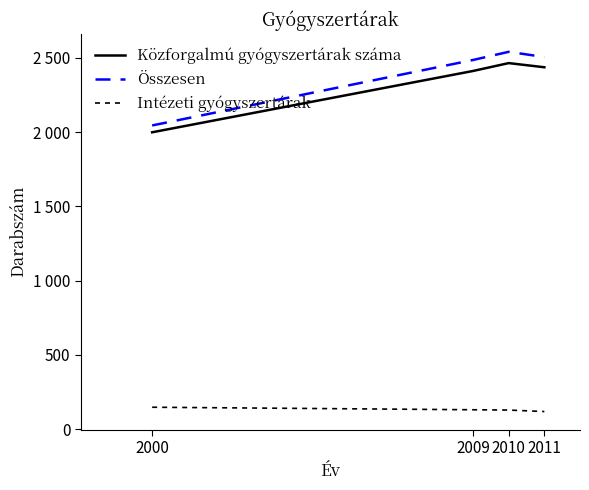

True or false: Intézeti gyógyszertárak has more than 2 interior local peaks.

False